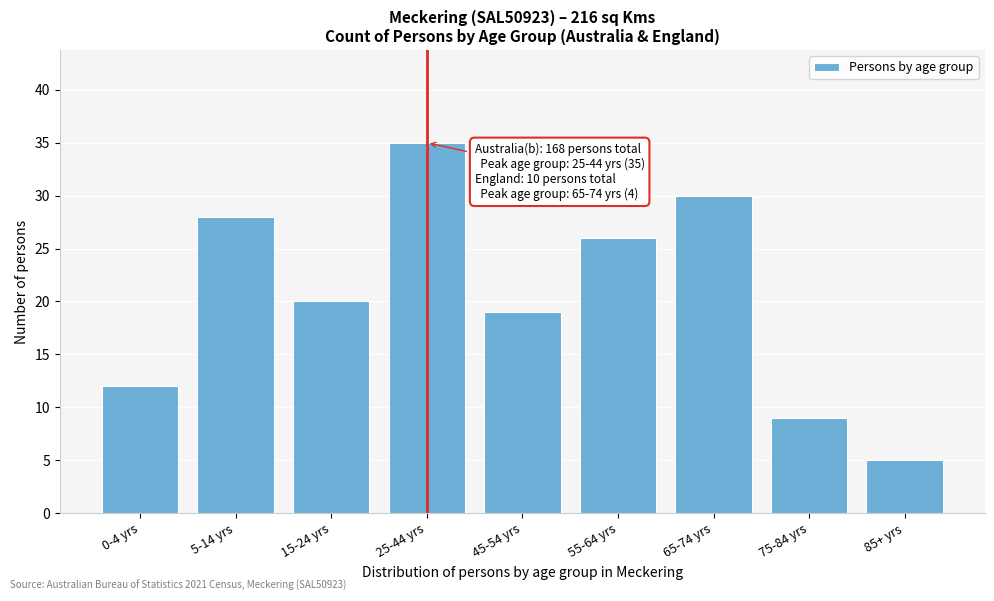

Reading left to right, list all the values displayed in this chart.

12	28	20	35	19	26	30	9	5